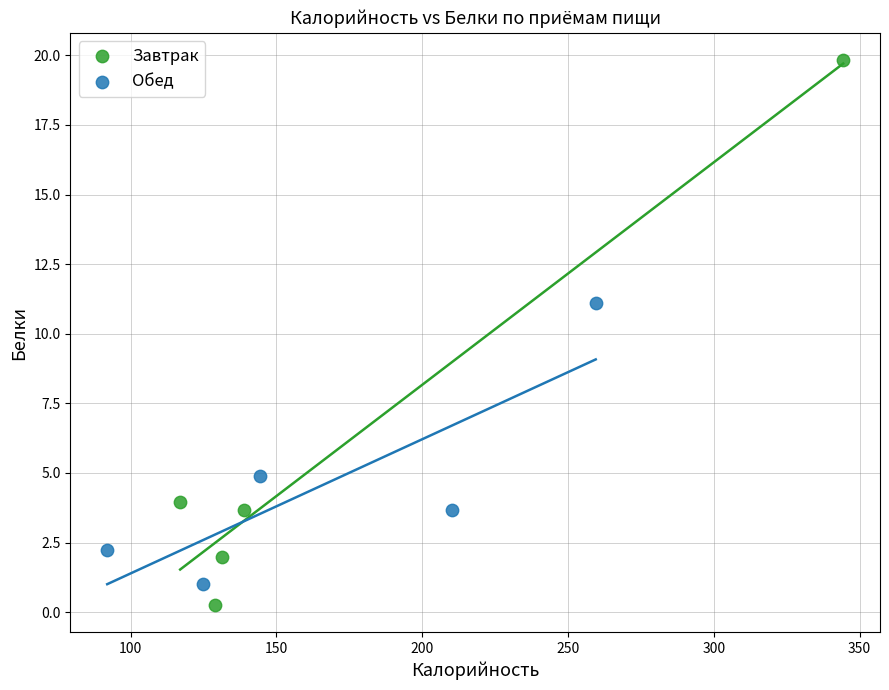

Which series contains the lowest Y value?

Завтрак